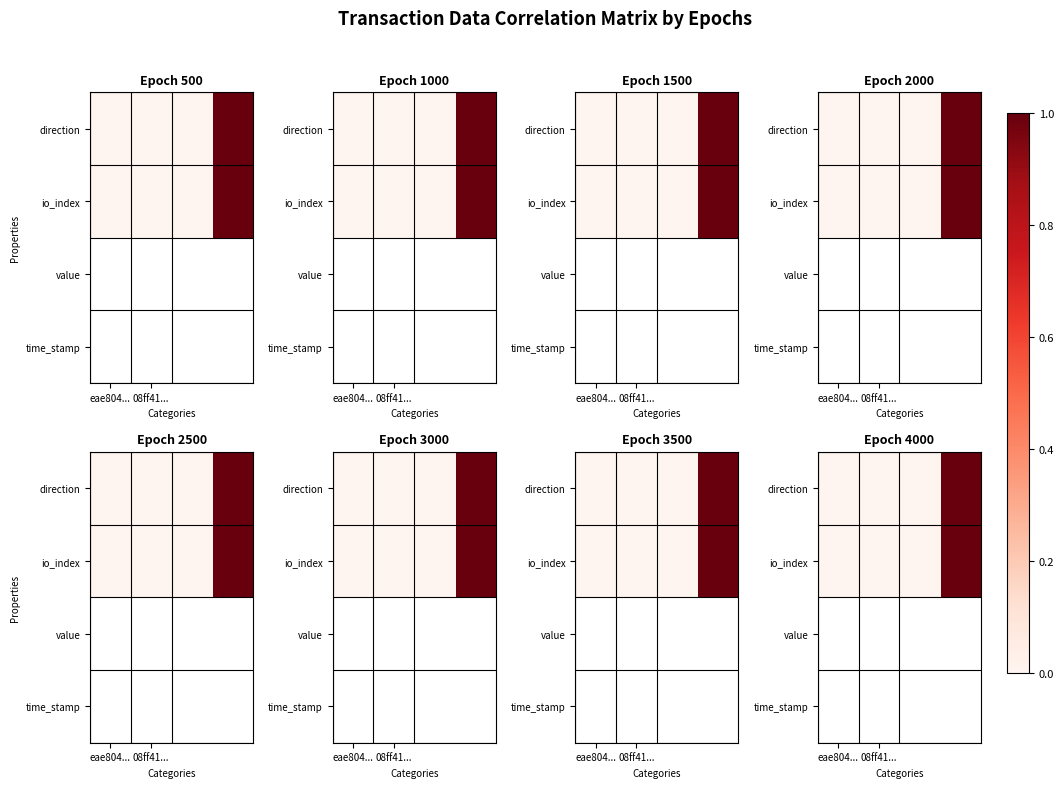

At how many categories does at least one series exceed 0?

3